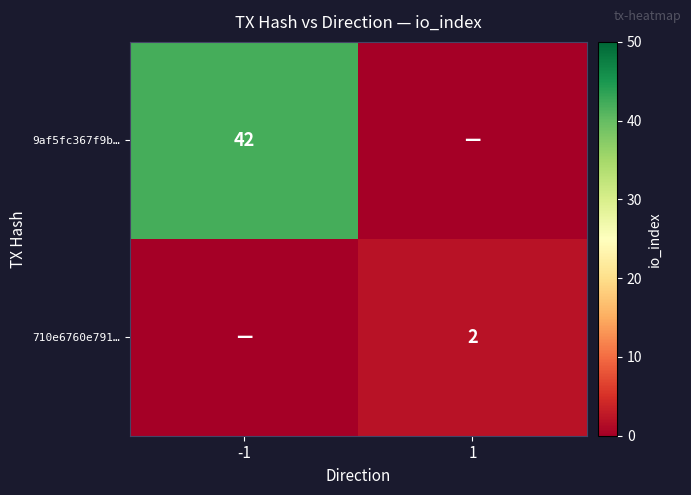

True or false: 710e6760e791… has a value of 3 at 1.

False